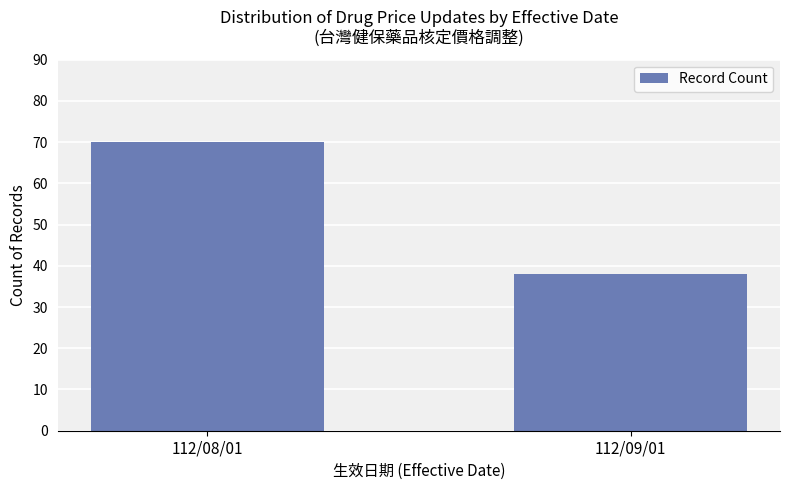

Count the values in the range 38 to 70.

2